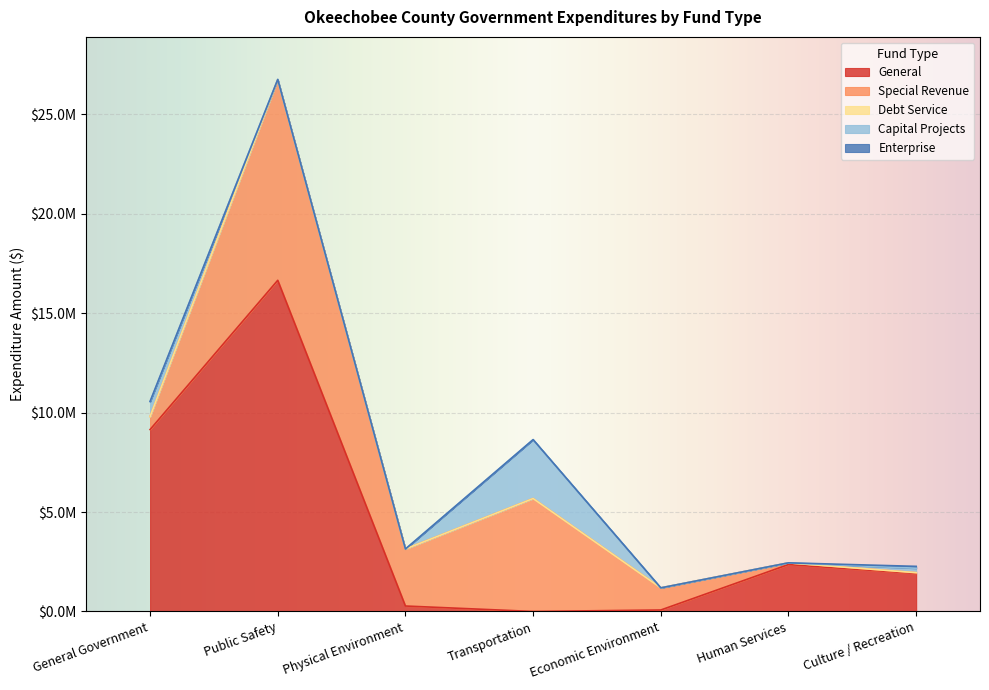

What is the average value of the General series?

4344527